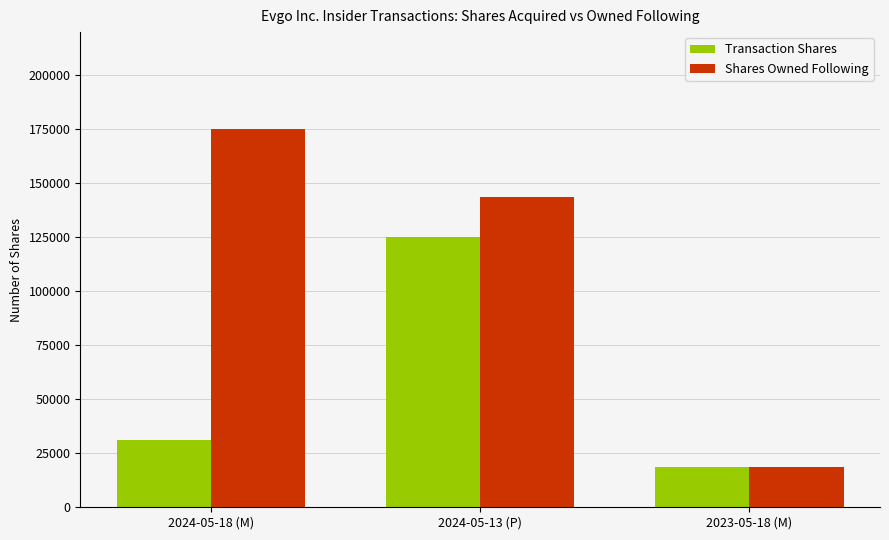

Which series has the widest spread of values?

Shares Owned Following